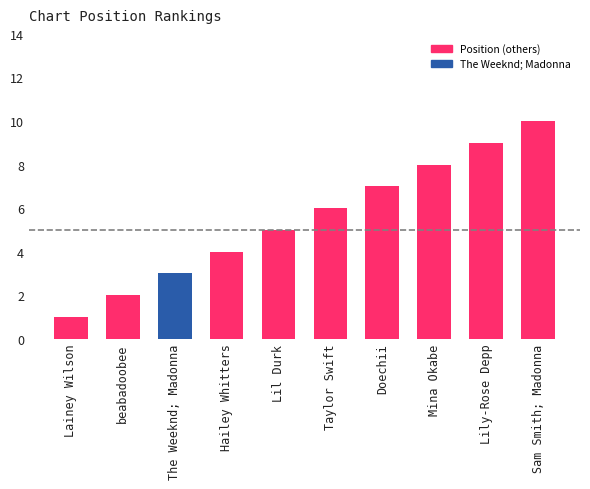

What is the label of the 1st bar from the left?

Lainey Wilson